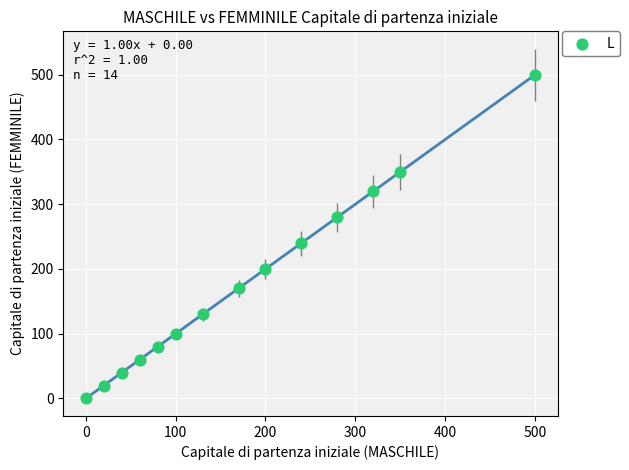

What is the range of X values (max minus min)?

500